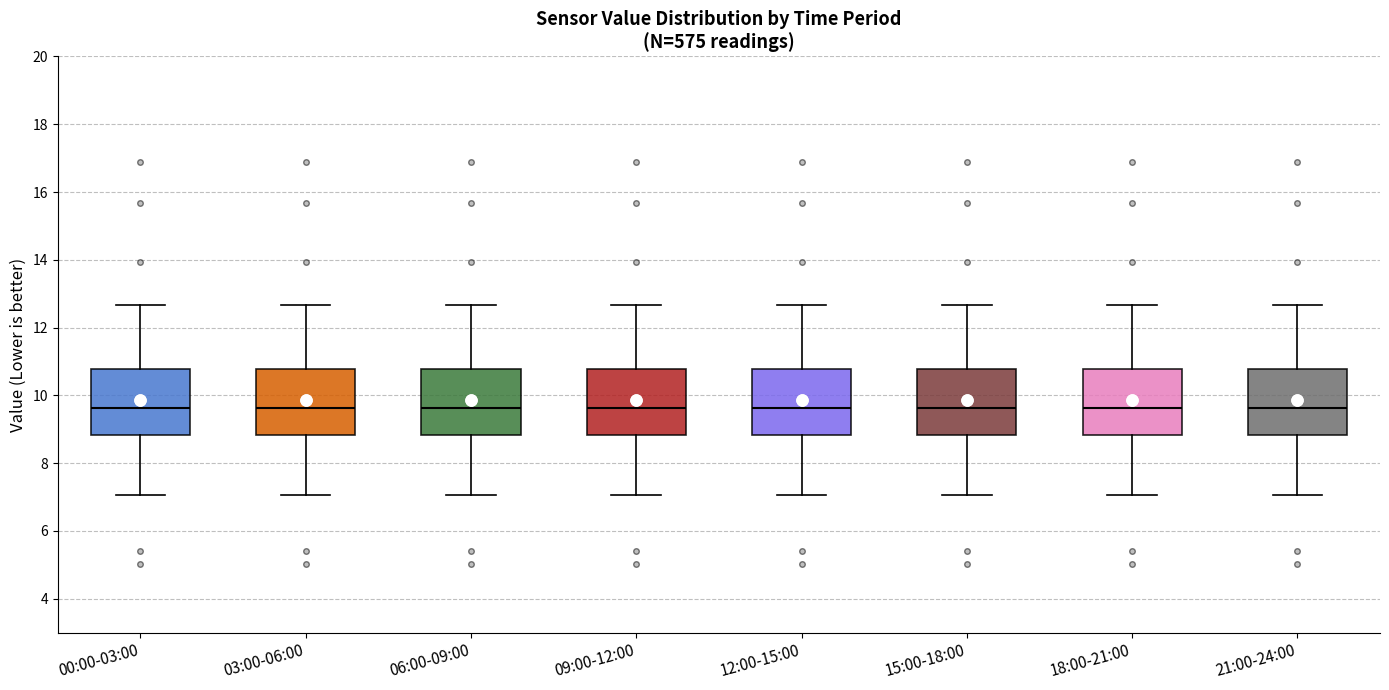

Where is the upper edge of the box for 06:00-09:00 on the y-axis? The values are not printed on the chart, so give them approximately, as read against the axis.

10.8